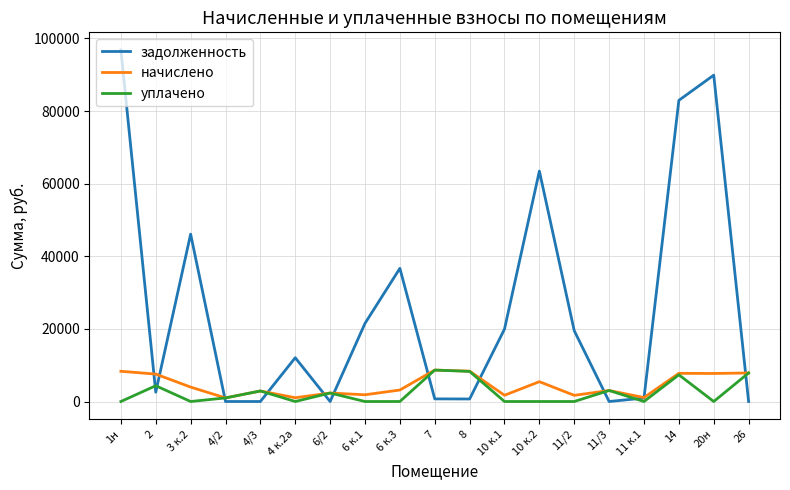

At which label does начислено first exceed 3164?

1н